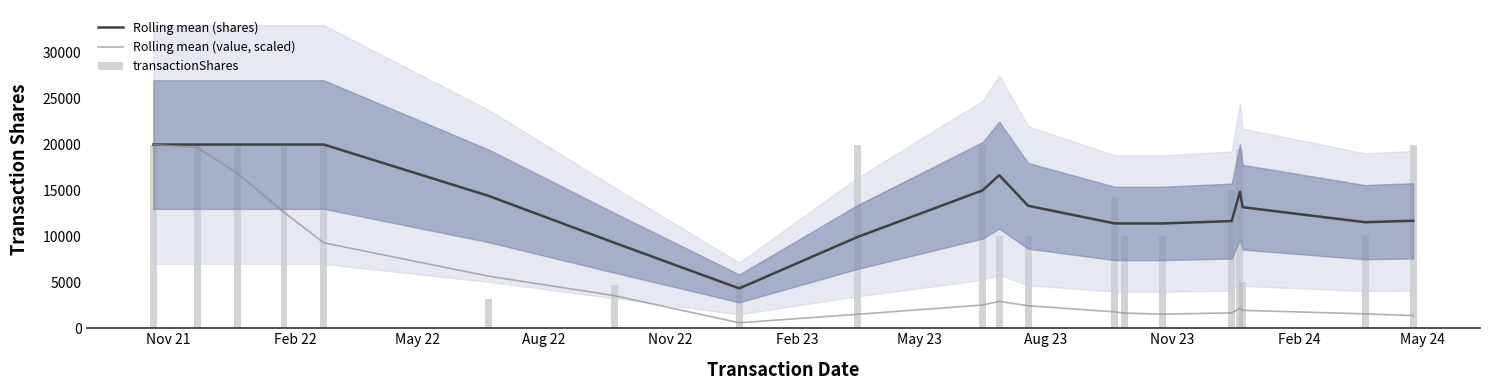

What is the sum of all transactionShares values?

276884.0